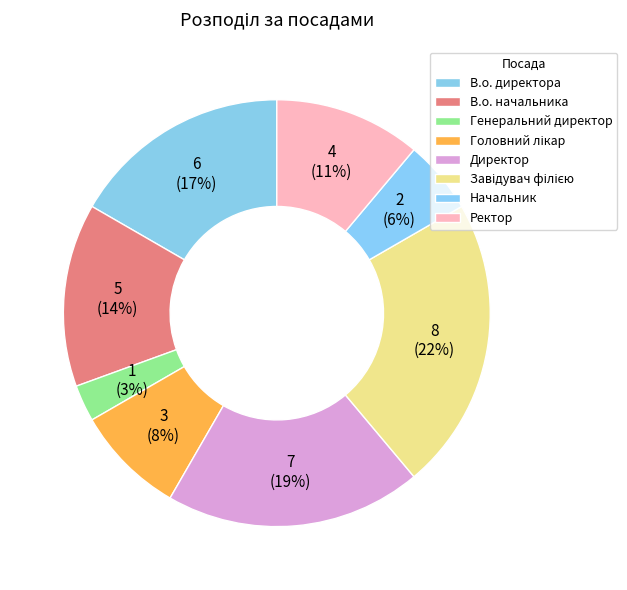

Is there a majority slice in this chart?

No